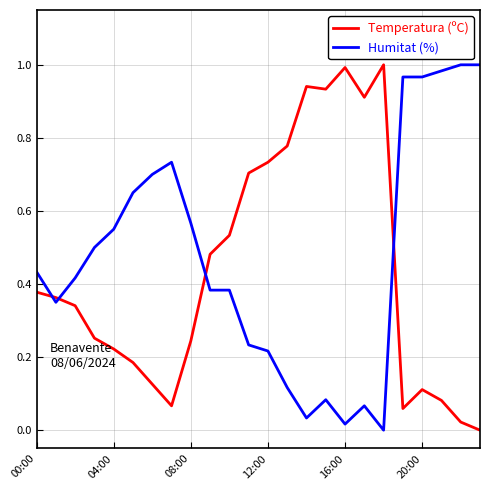

True or false: Temperatura (ºC) and Humitat (%) intersect in this chart.

True